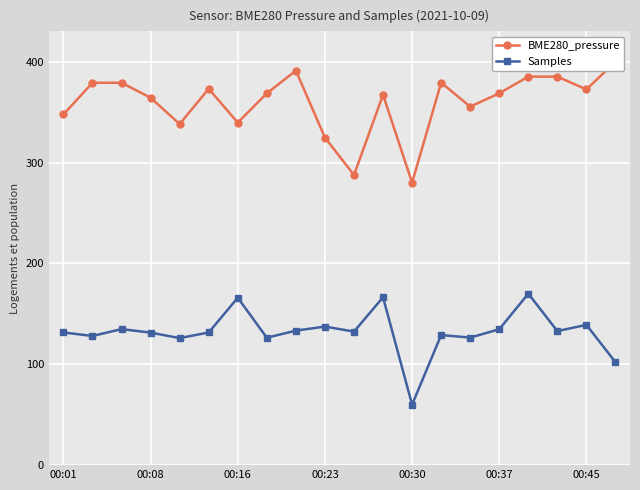

What is the sum of all Samples values?

2639.1